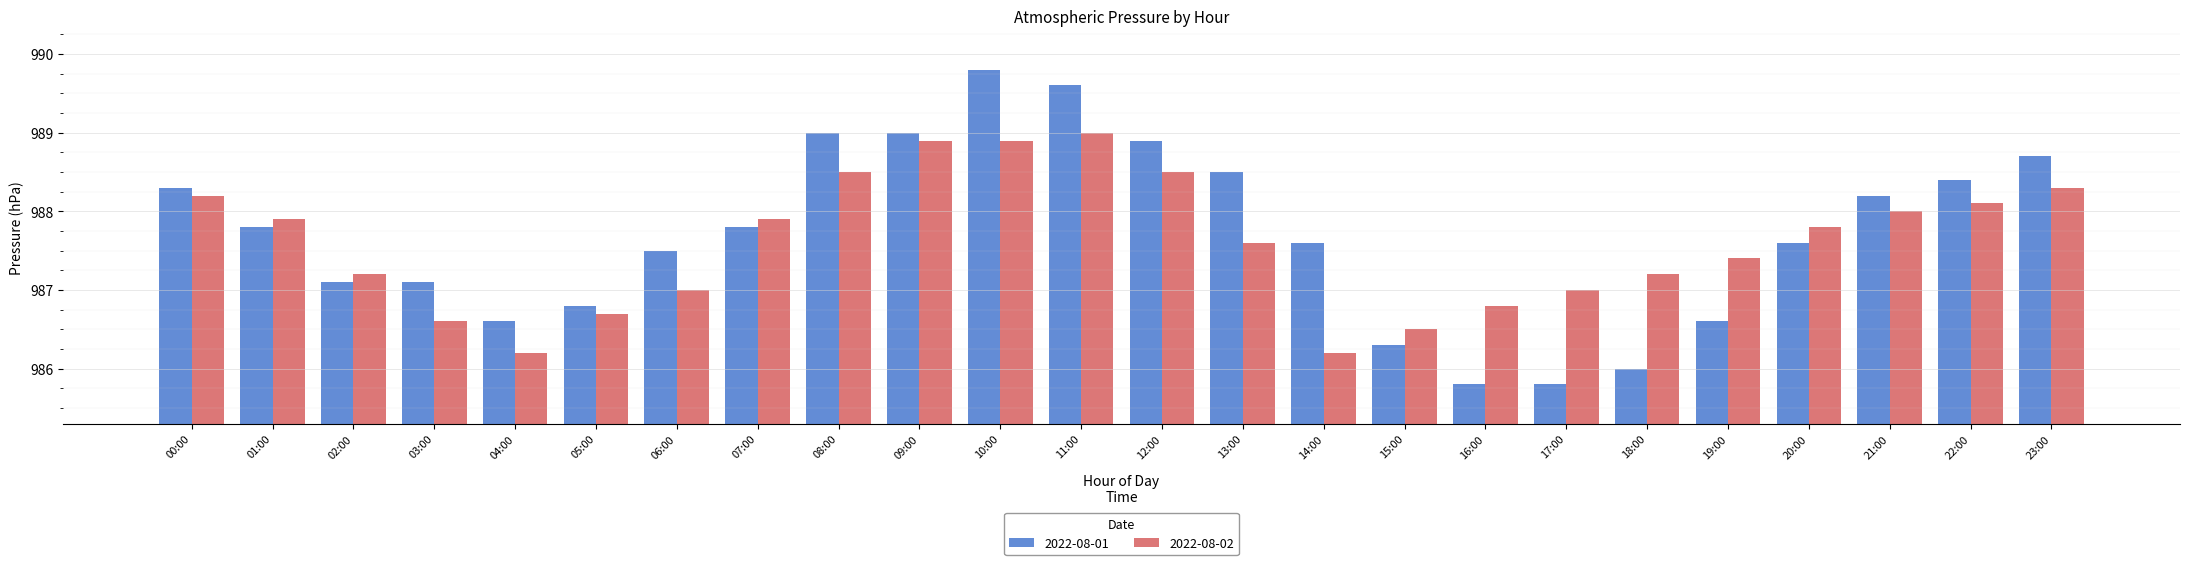

Reading left to right, transcribe all the data shown in this chart.

2022-08-01: 00:00=988.3	01:00=987.8	02:00=987.1	03:00=987.1	04:00=986.6	05:00=986.8	06:00=987.5	07:00=987.8	08:00=989.0	09:00=989.0	10:00=989.8	11:00=989.6	12:00=988.9	13:00=988.5	14:00=987.6	15:00=986.3	16:00=985.8	17:00=985.8	18:00=986.0	19:00=986.6	20:00=987.6	21:00=988.2	22:00=988.4	23:00=988.7
2022-08-02: 00:00=988.2	01:00=987.9	02:00=987.2	03:00=986.6	04:00=986.2	05:00=986.7	06:00=987.0	07:00=987.9	08:00=988.5	09:00=988.9	10:00=988.9	11:00=989.0	12:00=988.5	13:00=987.6	14:00=986.2	15:00=986.5	16:00=986.8	17:00=987.0	18:00=987.2	19:00=987.4	20:00=987.8	21:00=988.0	22:00=988.1	23:00=988.3